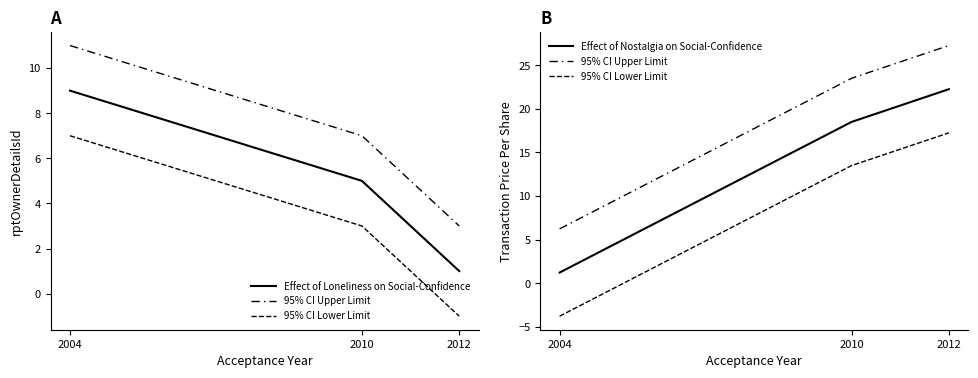

At which category is the sum across all series the highest?

2012